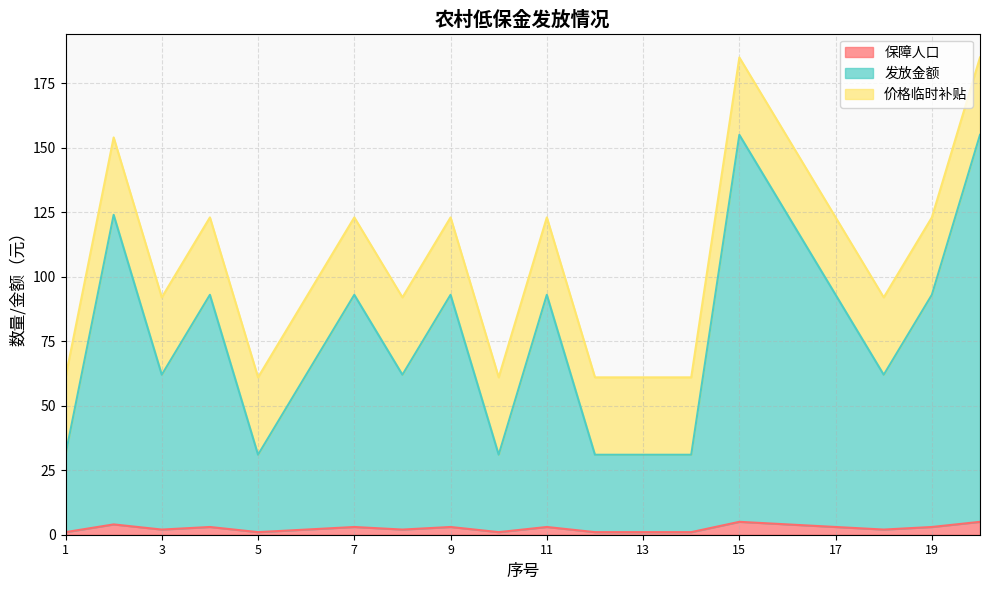

True or false: 发放金额 has a value of 53 at 4.

False